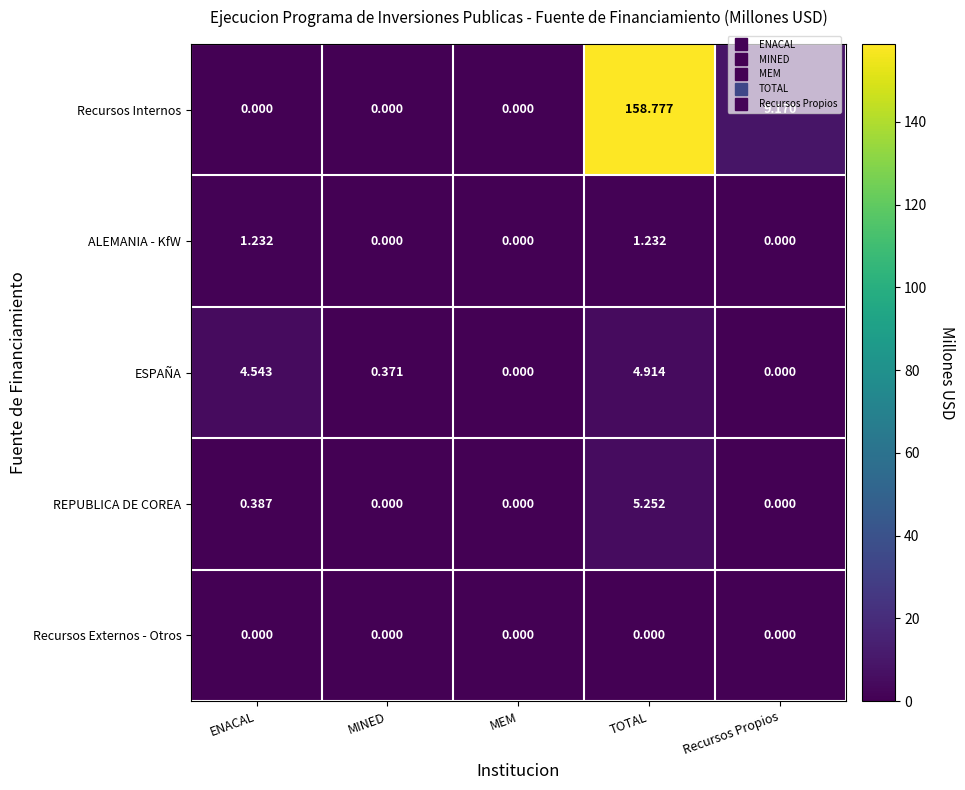

Rank the series by their maximum value, from lowest to highest.

Recursos Externos - Otros, ALEMANIA - KfW, ESPAÑA, REPUBLICA DE COREA, Recursos Internos